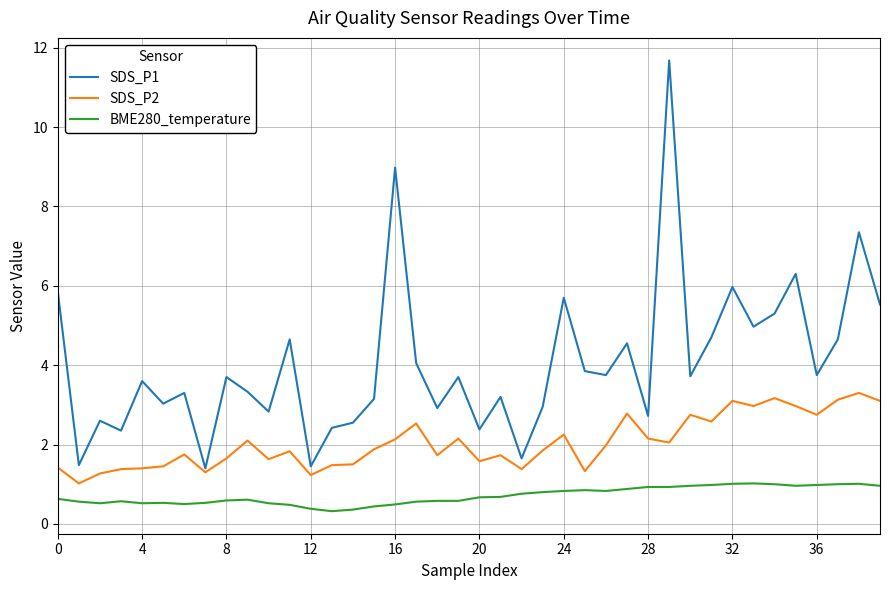

Which series has the largest total across all categories?

SDS_P1